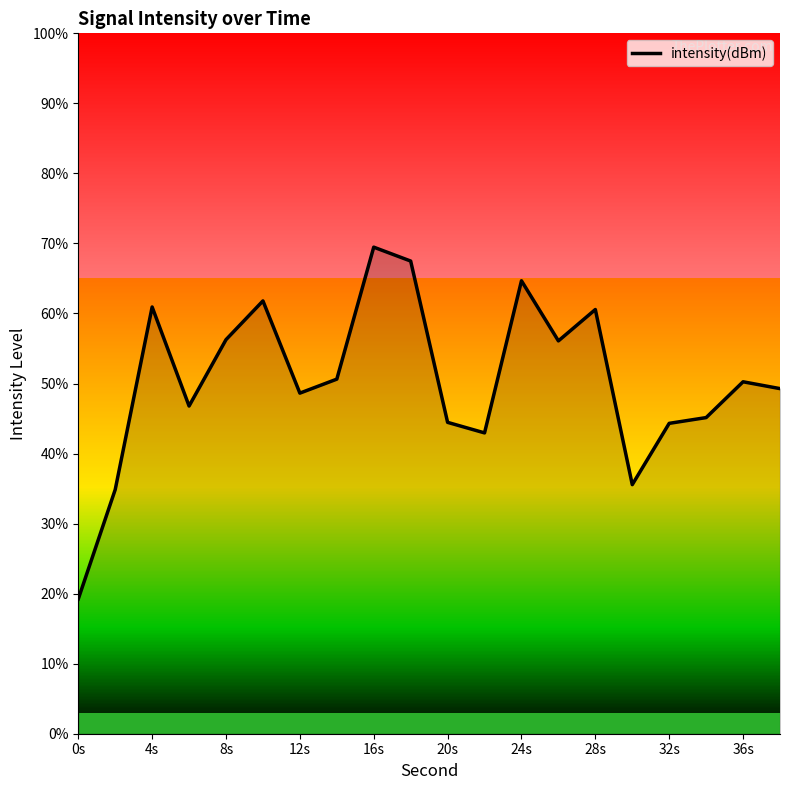

How many categories are shown in the chart?

20